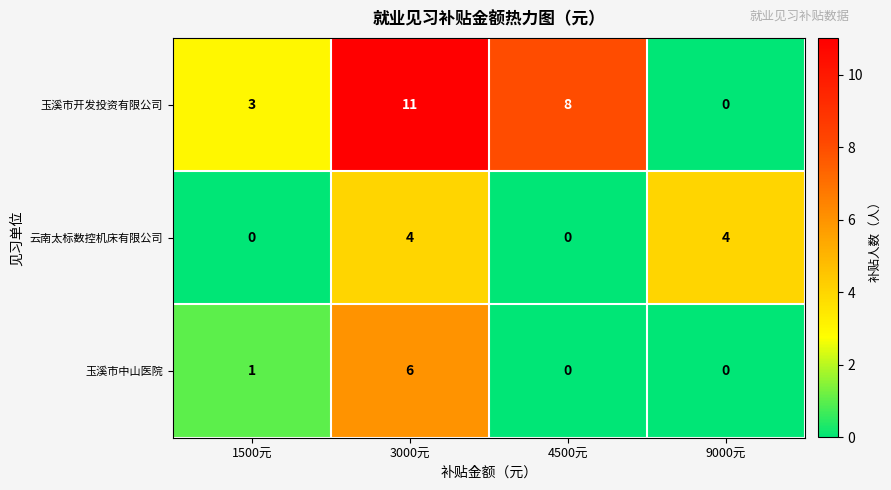

Reading left to right, list all the values displayed in this chart.

玉溪市开发投资有限公司: 3	11	8	0
云南太标数控机床有限公司: 0	4	0	4
玉溪市中山医院: 1	6	0	0